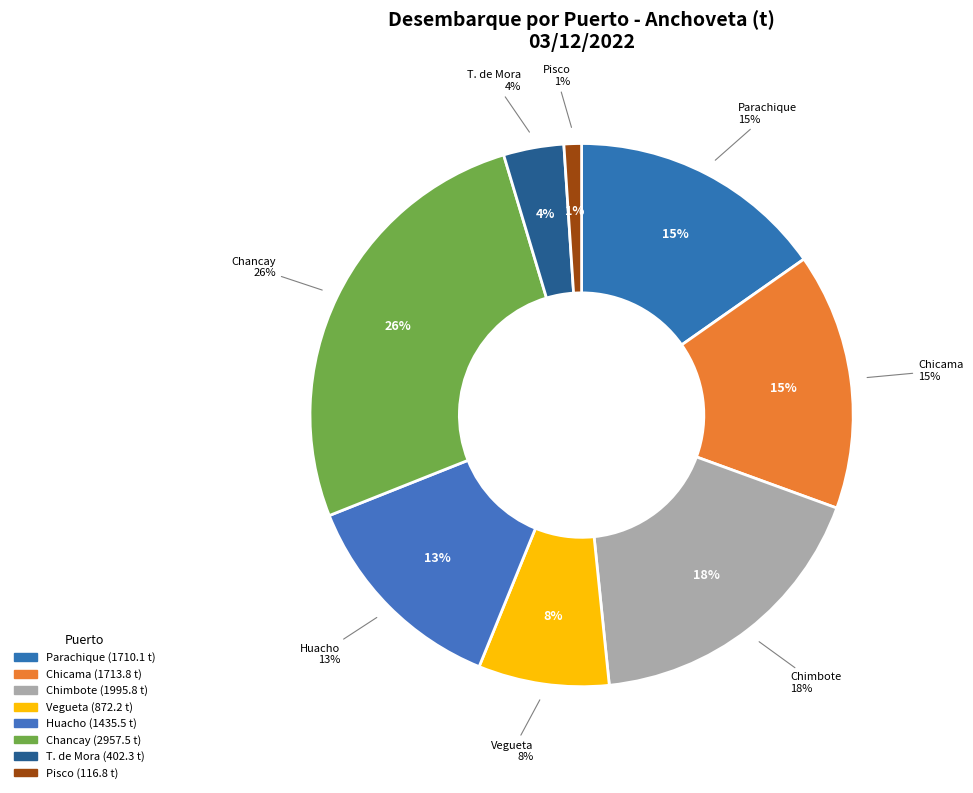

Is it true that Barrilete is 14% of the pie?

False